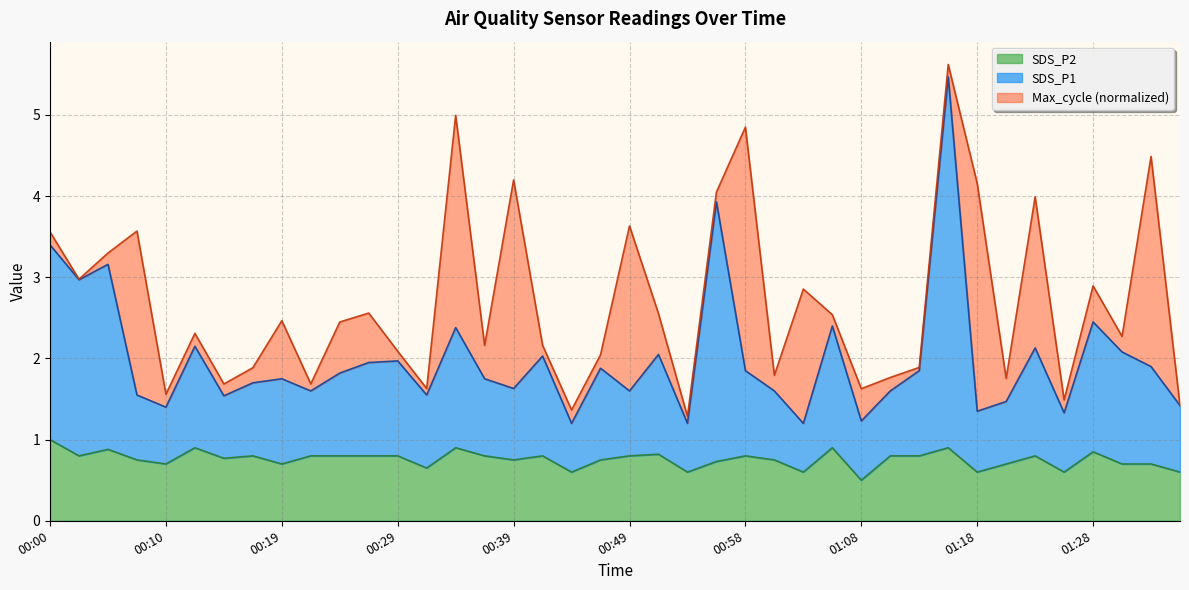

True or false: SDS_P1 has more than 1 points higher than both neighbors.

True